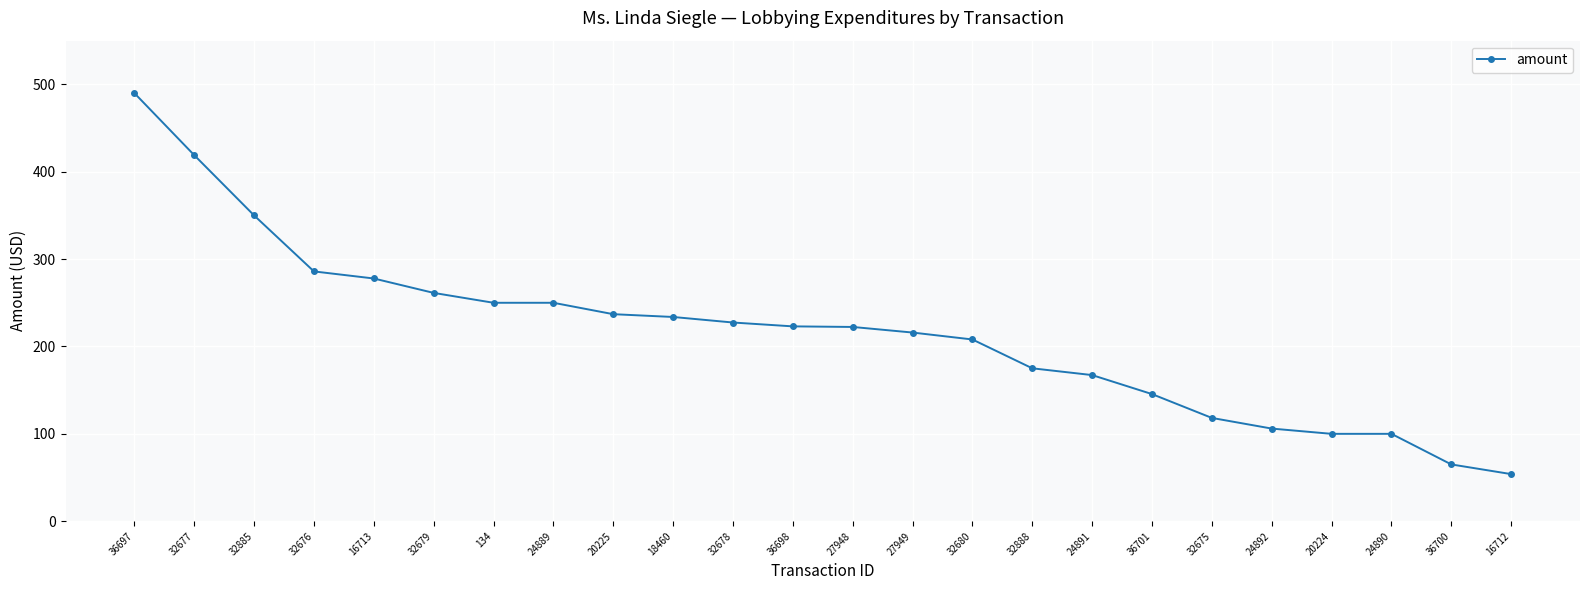

What is the smallest value displayed?

53.9